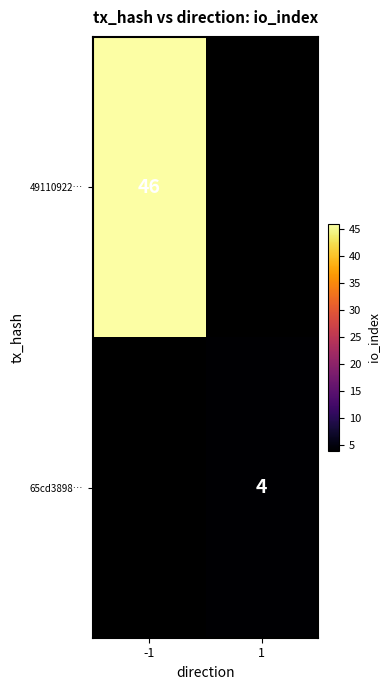

At how many categories does at least one series exceed 40?

1